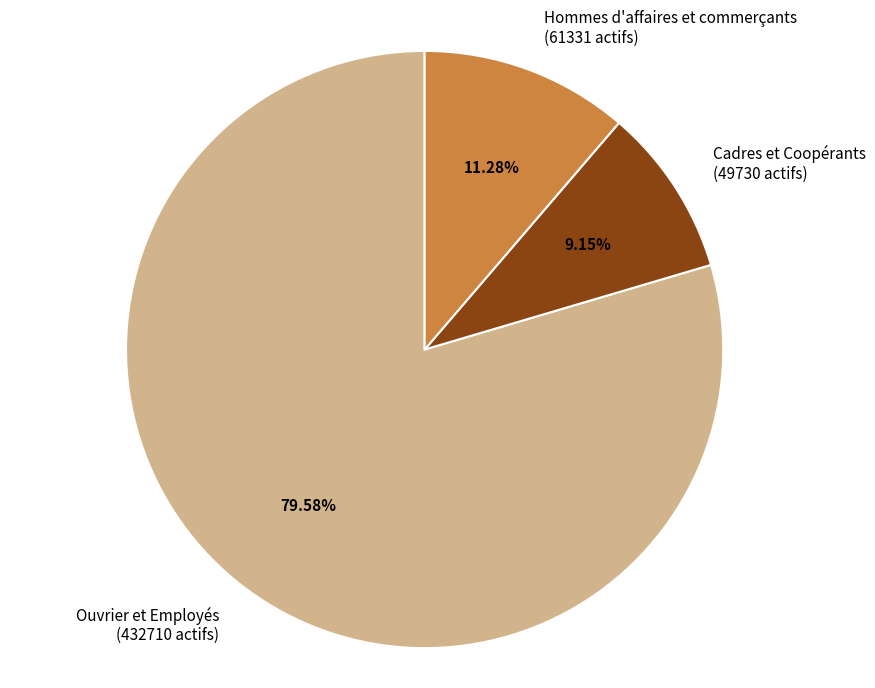

How many slices are in this pie chart?

3